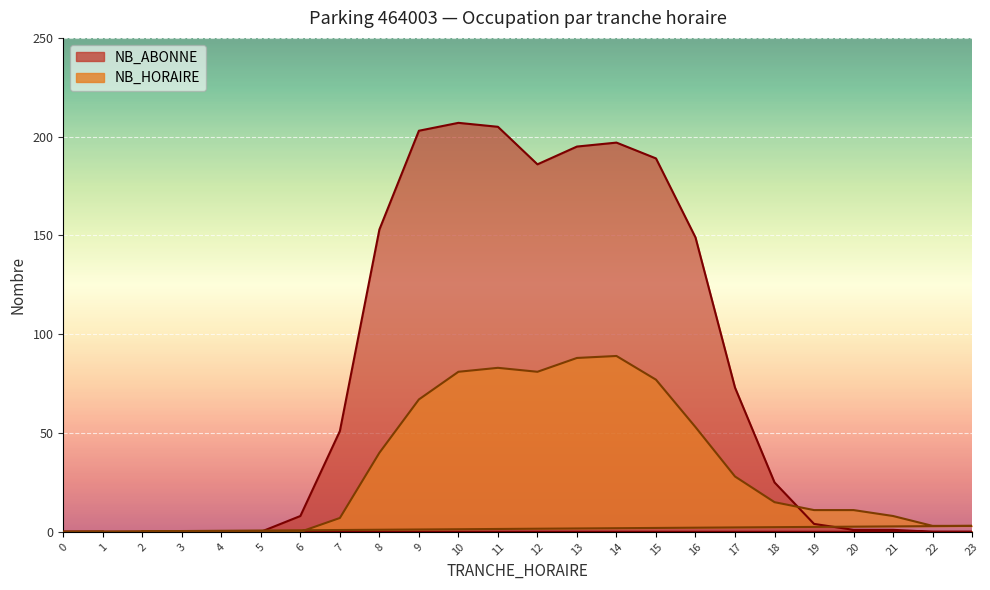

At how many categories does at least one series exceed 149?

8